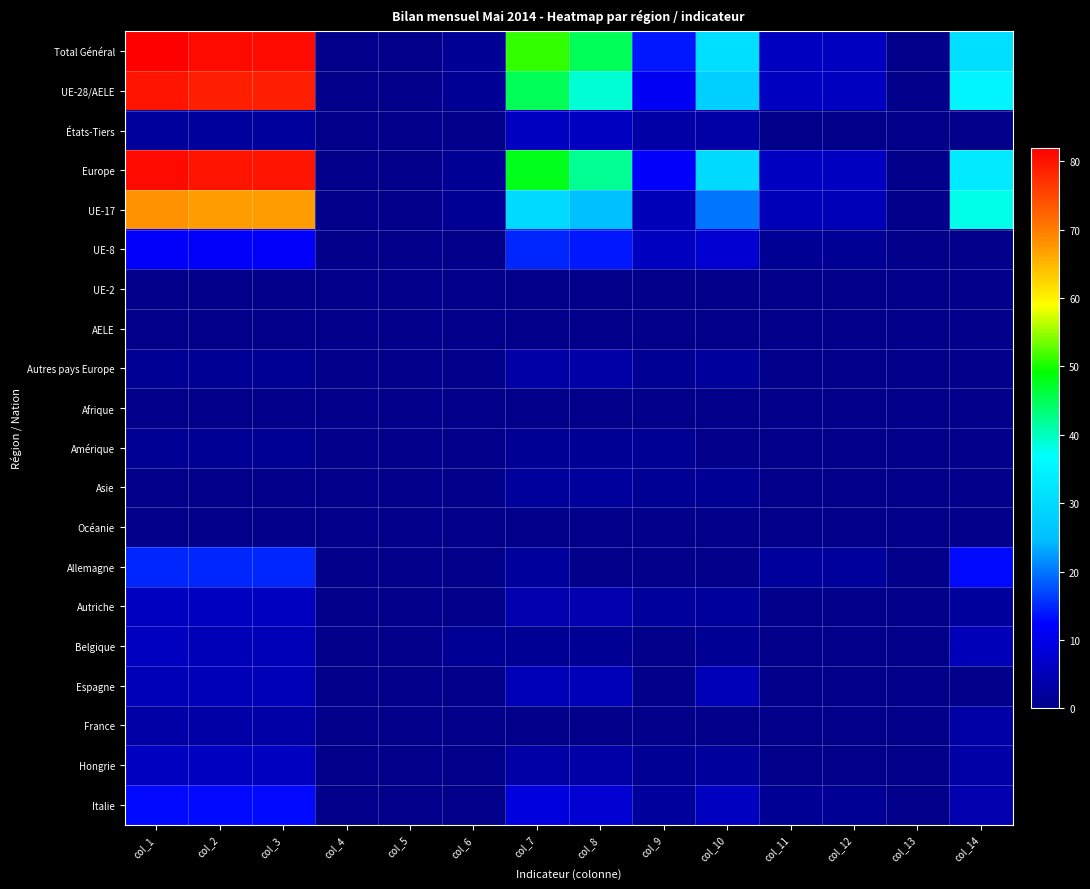

Reading left to right, what are all the values shown in this chart?

Total Général: col_1=82	col_2=81	col_3=81	col_4=0	col_5=0	col_6=1	col_7=51	col_8=45	col_9=14	col_10=31	col_11=6	col_12=6	col_13=0	col_14=31
UE-28/AELE: col_1=80	col_2=79	col_3=79	col_4=0	col_5=0	col_6=1	col_7=45	col_8=39	col_9=11	col_10=28	col_11=6	col_12=6	col_13=0	col_14=35
États-Tiers: col_1=2	col_2=2	col_3=2	col_4=0	col_5=0	col_6=0	col_7=6	col_8=6	col_9=3	col_10=3	col_11=0	col_12=0	col_13=0	col_14=0
Europe: col_1=81	col_2=80	col_3=80	col_4=0	col_5=0	col_6=1	col_7=48	col_8=42	col_9=12	col_10=30	col_11=6	col_12=6	col_13=0	col_14=33
UE-17: col_1=68	col_2=67	col_3=67	col_4=0	col_5=0	col_6=1	col_7=30	col_8=25	col_9=5	col_10=20	col_11=5	col_12=5	col_13=0	col_14=38
UE-8: col_1=12	col_2=12	col_3=12	col_4=0	col_5=0	col_6=0	col_7=15	col_8=14	col_9=6	col_10=8	col_11=1	col_12=1	col_13=0	col_14=0
UE-2: col_1=0	col_2=0	col_3=0	col_4=0	col_5=0	col_6=0	col_7=0	col_8=0	col_9=0	col_10=0	col_11=0	col_12=0	col_13=0	col_14=0
AELE: col_1=0	col_2=0	col_3=0	col_4=0	col_5=0	col_6=0	col_7=0	col_8=0	col_9=0	col_10=0	col_11=0	col_12=0	col_13=0	col_14=0
Autres pays Europe: col_1=1	col_2=1	col_3=1	col_4=0	col_5=0	col_6=0	col_7=3	col_8=3	col_9=1	col_10=2	col_11=0	col_12=0	col_13=0	col_14=0
Afrique: col_1=0	col_2=0	col_3=0	col_4=0	col_5=0	col_6=0	col_7=0	col_8=0	col_9=0	col_10=0	col_11=0	col_12=0	col_13=0	col_14=0
Amérique: col_1=1	col_2=1	col_3=1	col_4=0	col_5=0	col_6=0	col_7=1	col_8=1	col_9=1	col_10=0	col_11=0	col_12=0	col_13=0	col_14=0
Asie: col_1=0	col_2=0	col_3=0	col_4=0	col_5=0	col_6=0	col_7=2	col_8=2	col_9=1	col_10=1	col_11=0	col_12=0	col_13=0	col_14=0
Océanie: col_1=0	col_2=0	col_3=0	col_4=0	col_5=0	col_6=0	col_7=0	col_8=0	col_9=0	col_10=0	col_11=0	col_12=0	col_13=0	col_14=0
Allemagne: col_1=15	col_2=15	col_3=15	col_4=0	col_5=0	col_6=0	col_7=2	col_8=0	col_9=0	col_10=0	col_11=2	col_12=2	col_13=0	col_14=13
Autriche: col_1=6	col_2=6	col_3=6	col_4=0	col_5=0	col_6=0	col_7=4	col_8=4	col_9=2	col_10=2	col_11=0	col_12=0	col_13=0	col_14=2
Belgique: col_1=6	col_2=5	col_3=5	col_4=0	col_5=0	col_6=1	col_7=1	col_8=1	col_9=0	col_10=1	col_11=0	col_12=0	col_13=0	col_14=5
Espagne: col_1=5	col_2=5	col_3=5	col_4=0	col_5=0	col_6=0	col_7=5	col_8=5	col_9=0	col_10=5	col_11=0	col_12=0	col_13=0	col_14=0
France: col_1=3	col_2=3	col_3=3	col_4=0	col_5=0	col_6=0	col_7=0	col_8=0	col_9=0	col_10=0	col_11=0	col_12=0	col_13=0	col_14=3
Hongrie: col_1=6	col_2=6	col_3=6	col_4=0	col_5=0	col_6=0	col_7=3	col_8=3	col_9=1	col_10=2	col_11=0	col_12=0	col_13=0	col_14=3
Italie: col_1=13	col_2=13	col_3=13	col_4=0	col_5=0	col_6=0	col_7=9	col_8=8	col_9=2	col_10=6	col_11=1	col_12=1	col_13=0	col_14=4